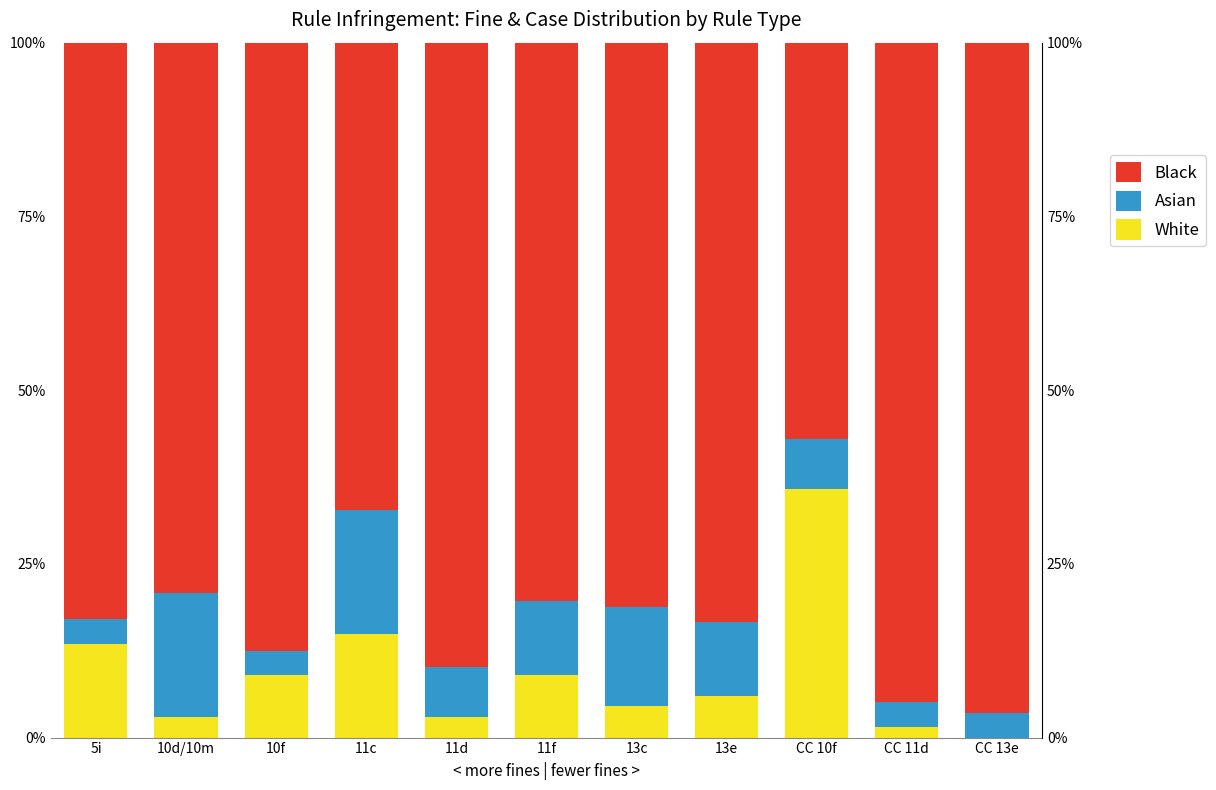

Reading right to left, transcribe all the data shown in this chart.

White: 0.0	1.5	35.8	6.0	4.5	9.0	3.0	14.9	9.0	3.0	13.4
Asian: 3.6	3.6	7.1	10.7	14.3	10.7	7.1	17.9	3.6	17.9	3.6
Black: 96.4	94.9	57.0	83.3	81.2	80.3	89.9	67.2	87.5	79.2	83.0